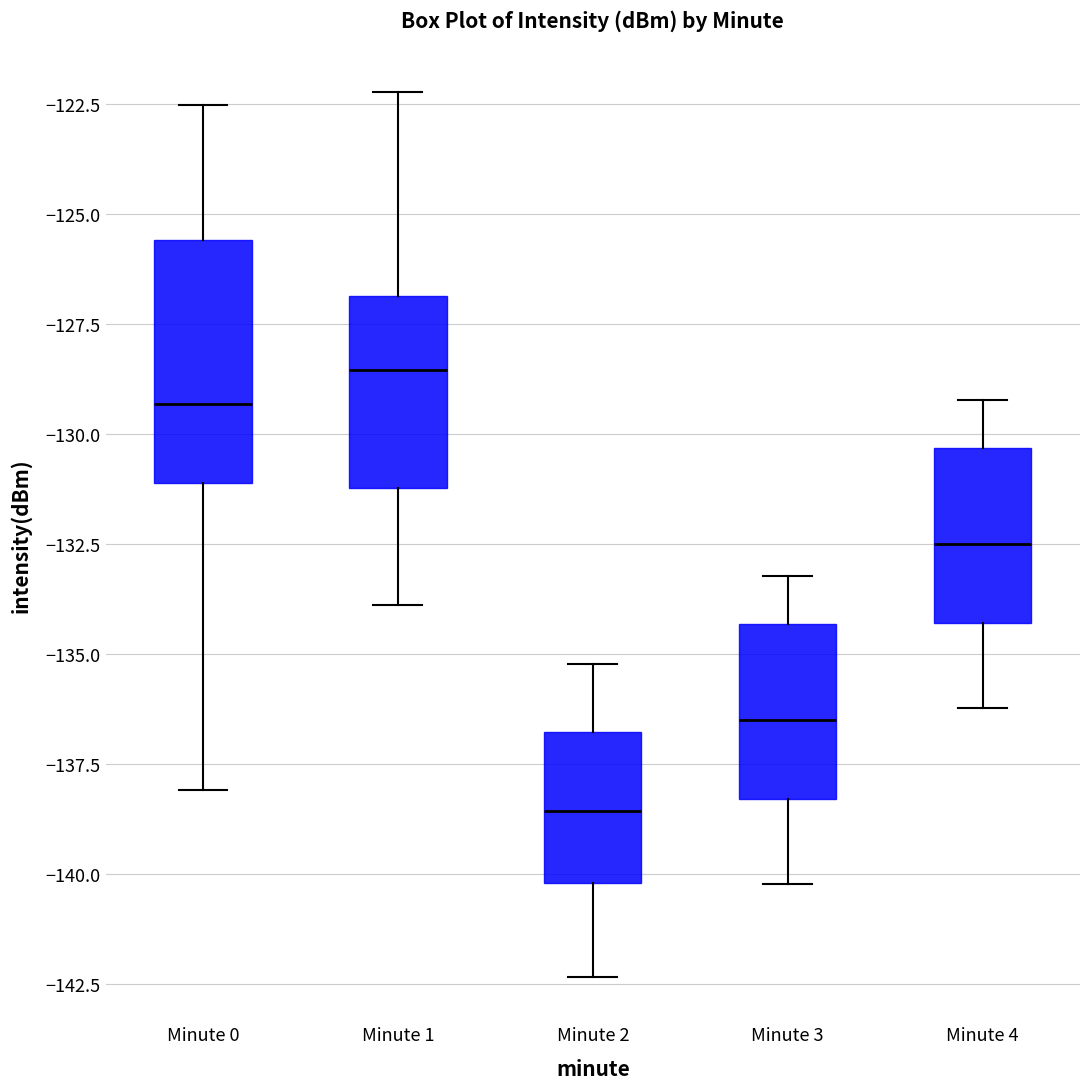

Which box has the highest median line?

Minute 1